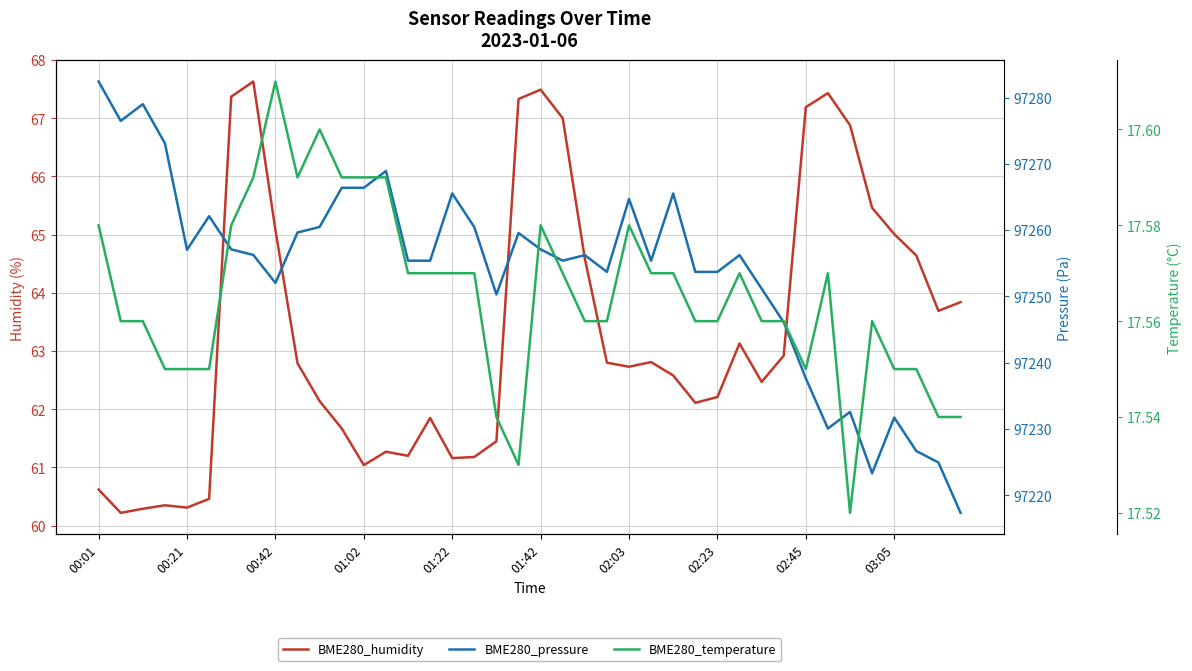

What is the smallest value displayed?

17.5